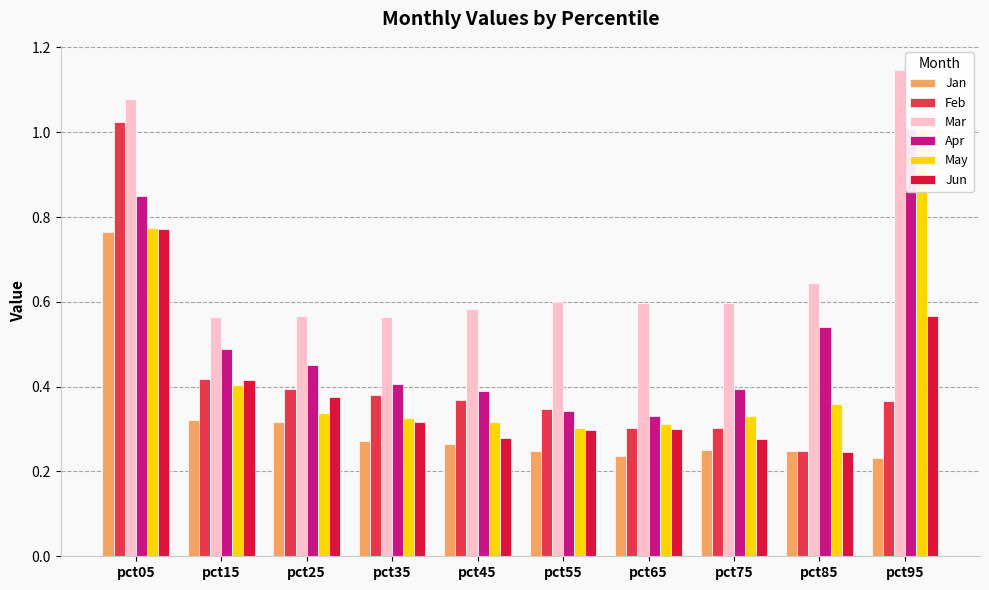

What is the value of the Mar bar at the 6th from the left?

0.6